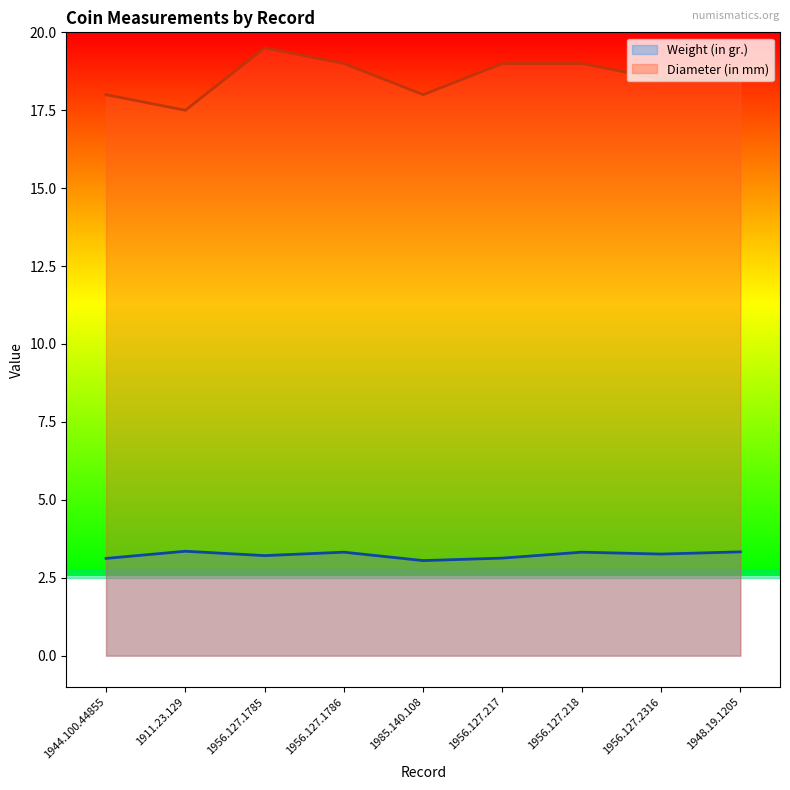

At which label does Weight (in gr.) reach its peak?

1911.23.129